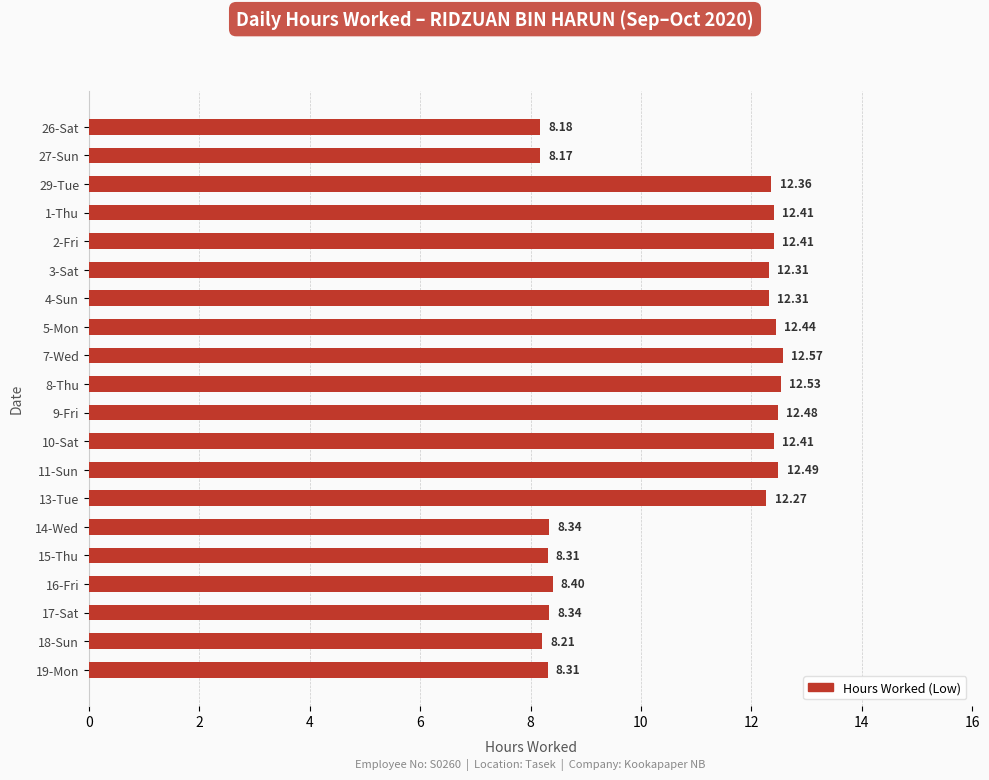

What is the difference between the maximum and minimum values?

4.4